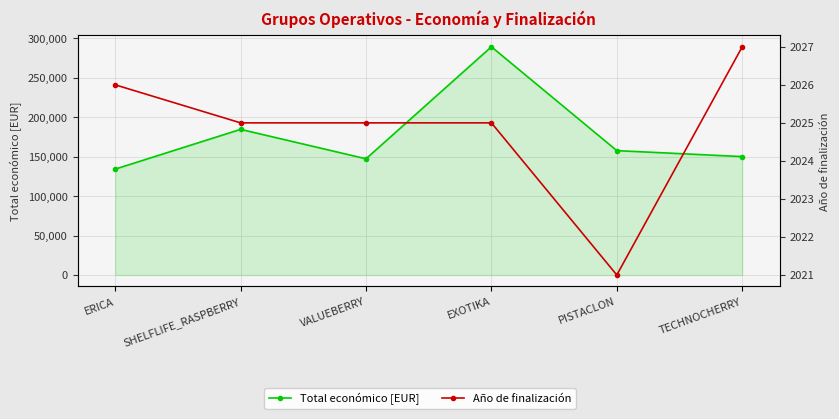

Which series has the largest range (max minus min)?

Total económico [EUR]